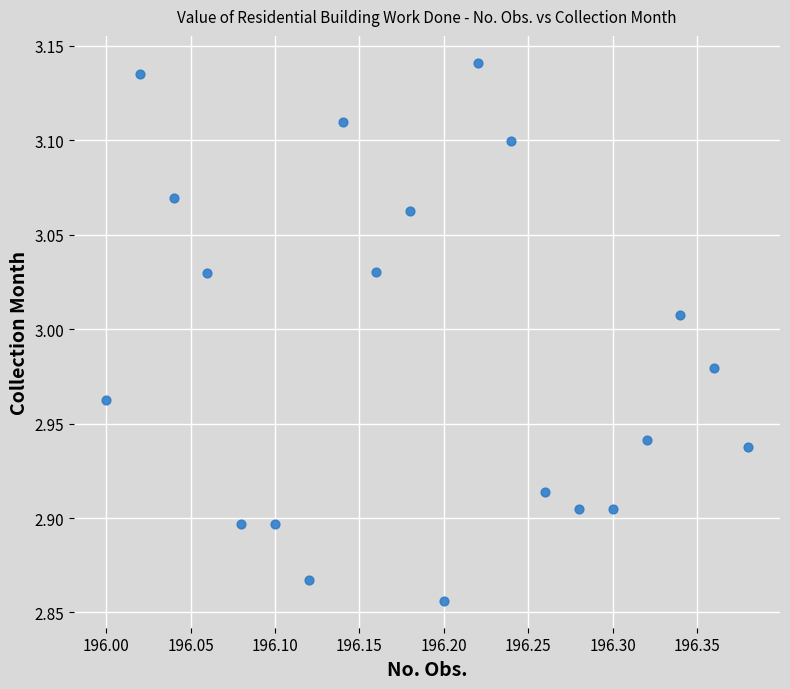

What is the range of Y values (max minus min)?

0.3